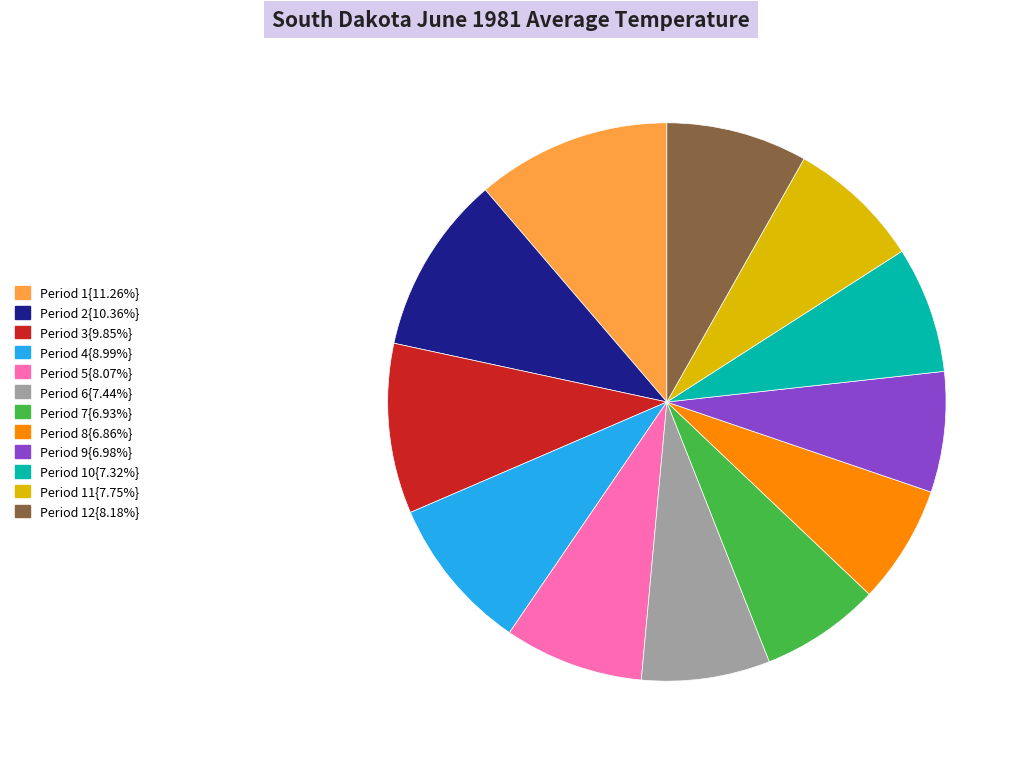

Is there any slice that represents more than half of the pie?

No